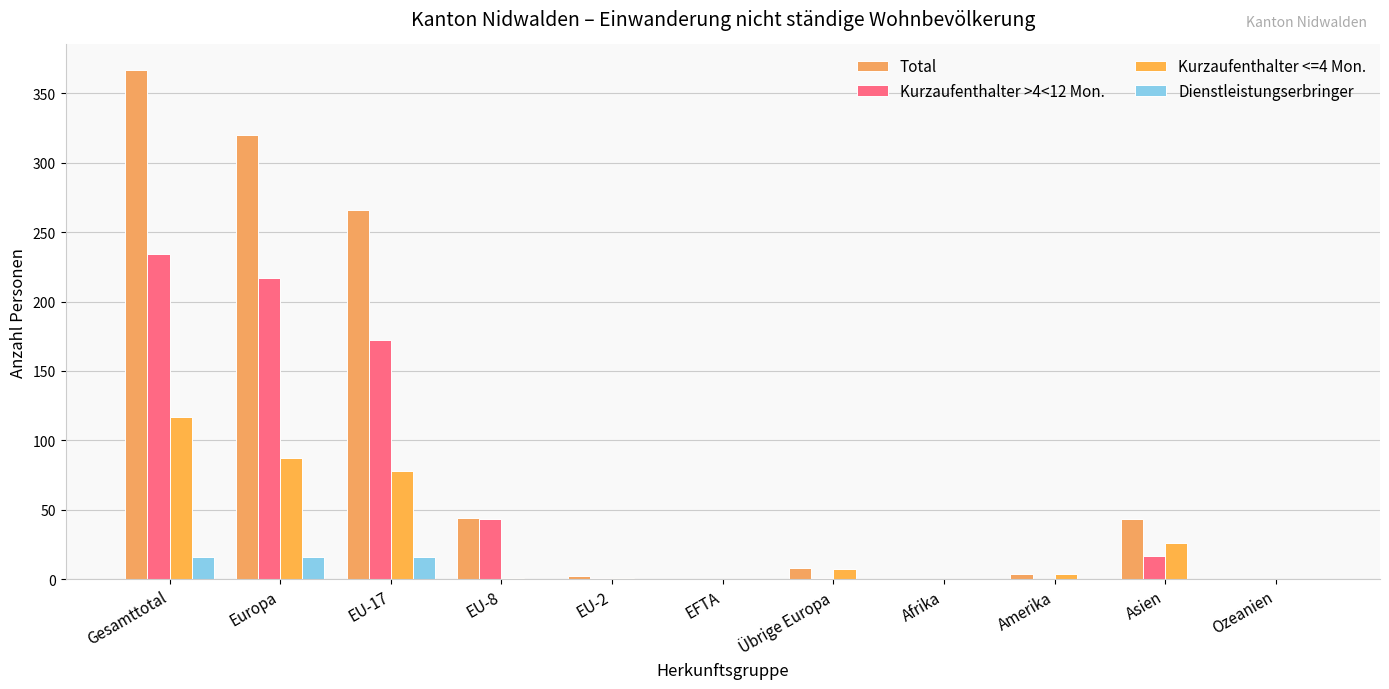

Is the value of Kurzaufenthalter <=4 Mon. at EU-17 greater than the value of Kurzaufenthalter >4<12 Mon. at Europa?

No